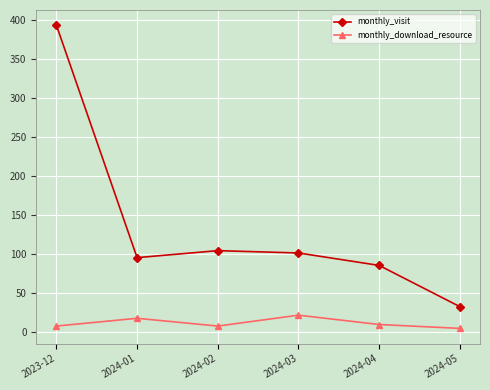

True or false: monthly_download_resource and monthly_visit intersect in this chart.

False